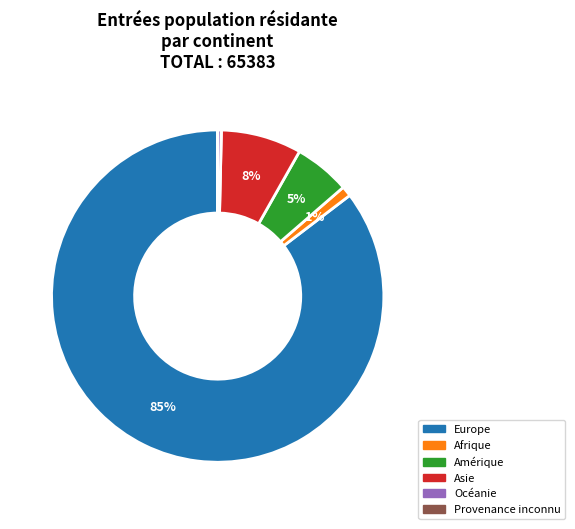

Does any single category account for the majority?

Yes